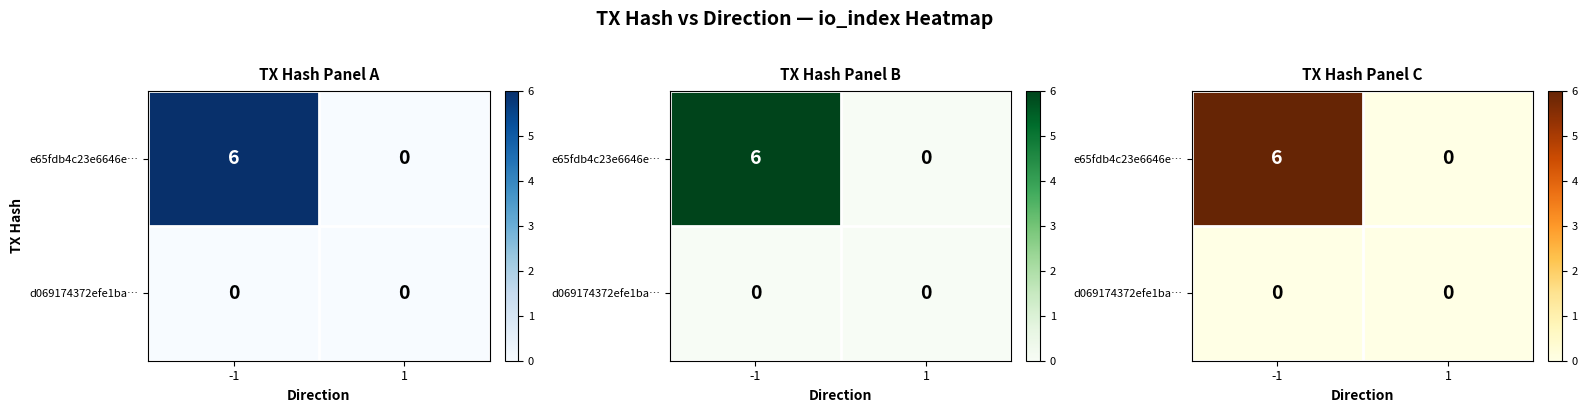

Between -1 and 1, which series saw the biggest shift?

e65fdb4c23e6646e…